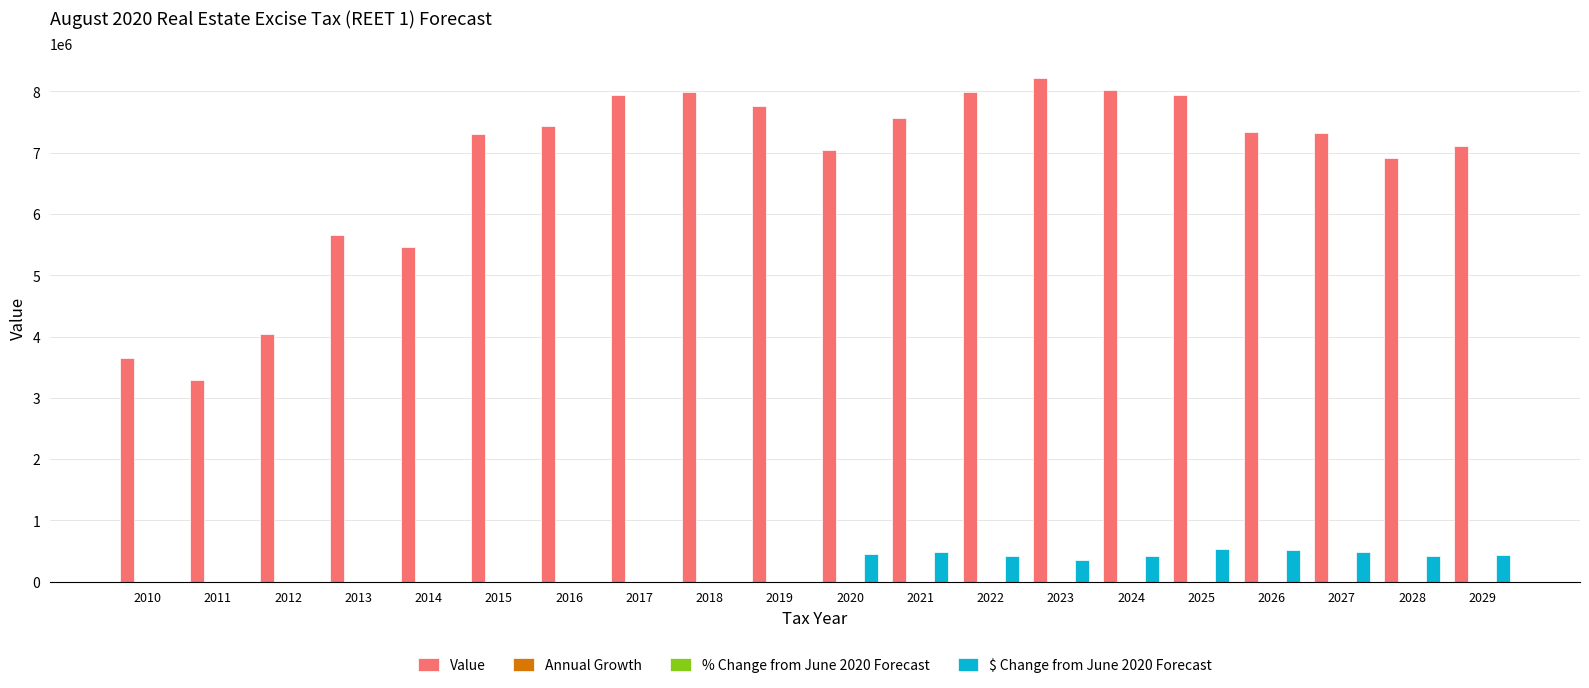

What is the sum of all Value values?

136002644.6